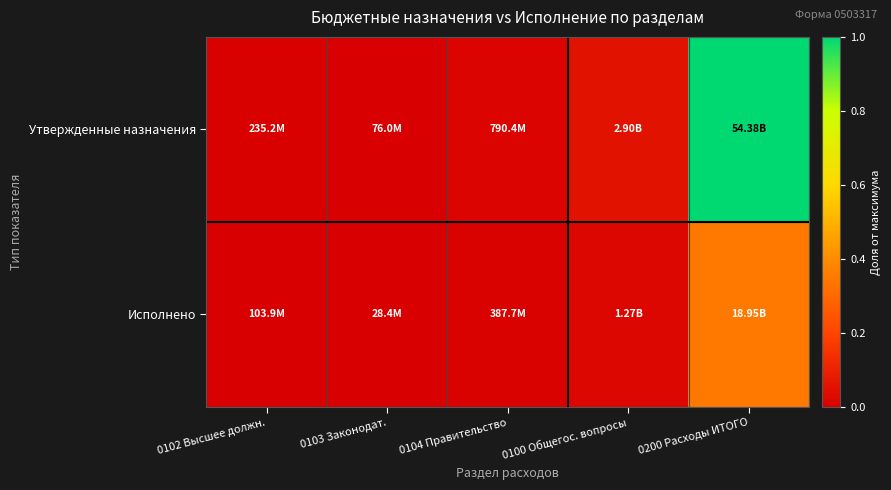

Between 0200 Расходы ИТОГО and 0103 Законодат., which is larger?

0200 Расходы ИТОГО